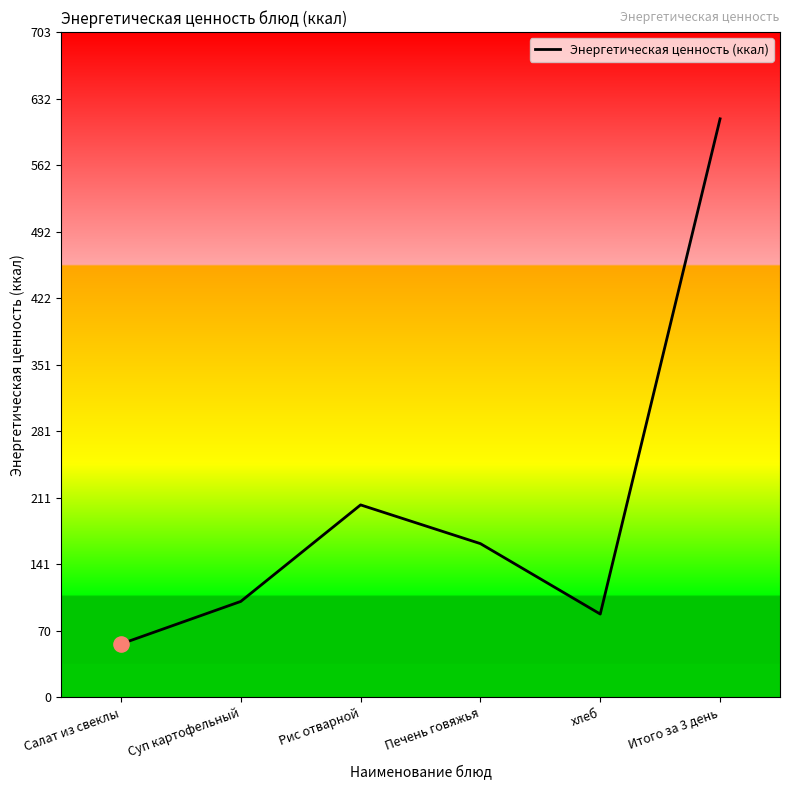

What is the change in value from Печень говяжья to Итого за 3 день?

+448.7